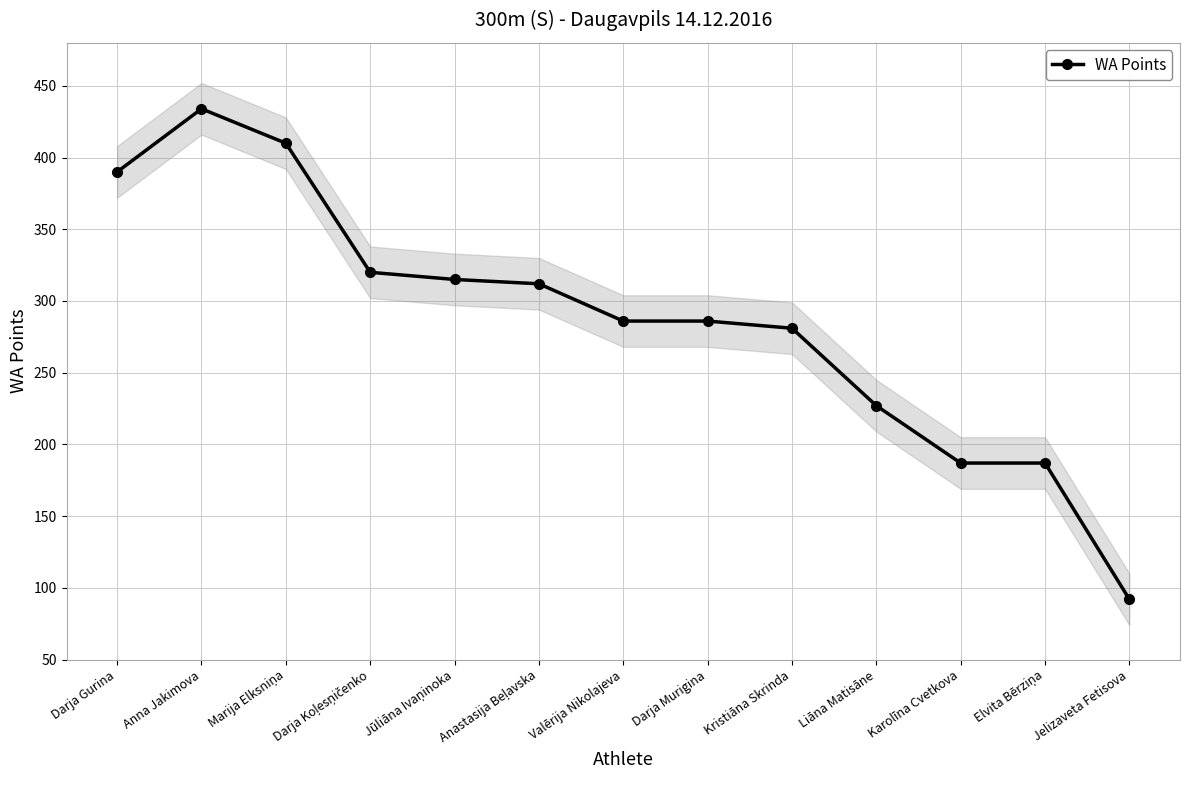

How many lines are shown in the chart?

1